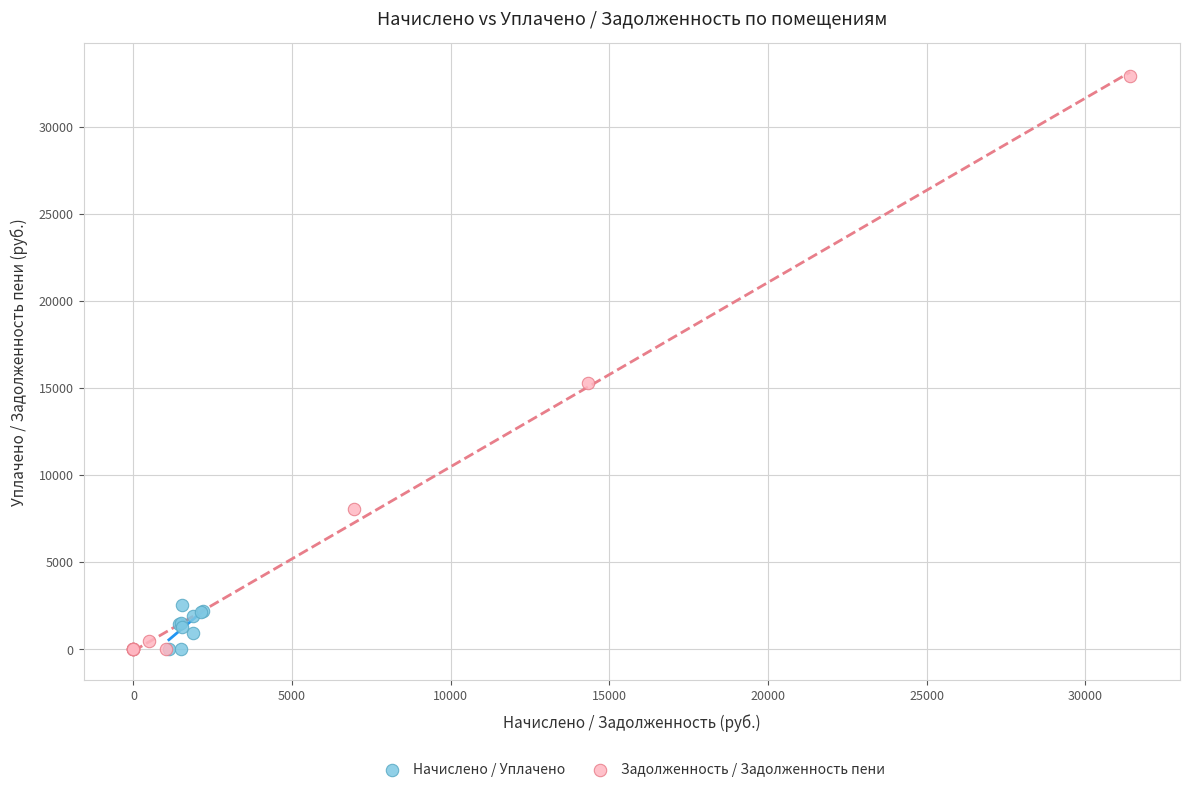

Which series contains the highest Y value?

Задолженность / Задолженность пени